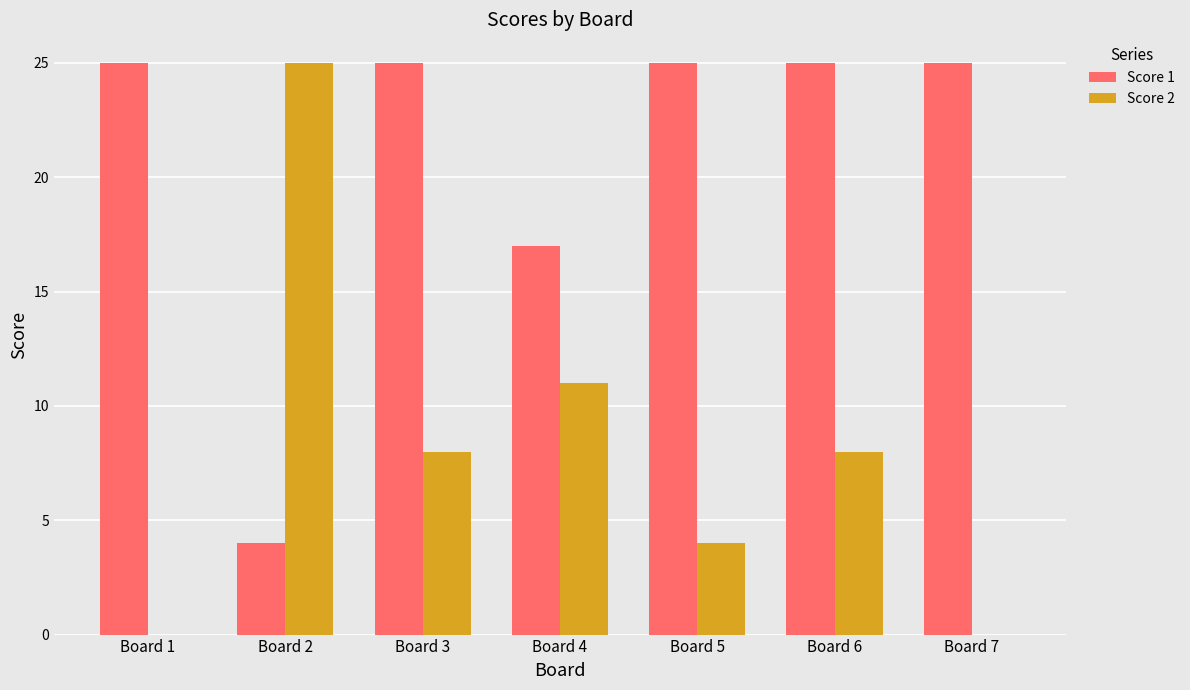

What are all the series names shown in the legend?

Score 1, Score 2